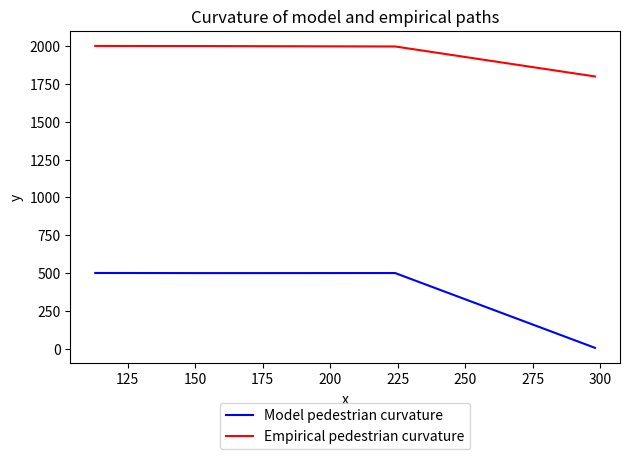

Which series has the widest spread of values?

Model pedestrian curvature